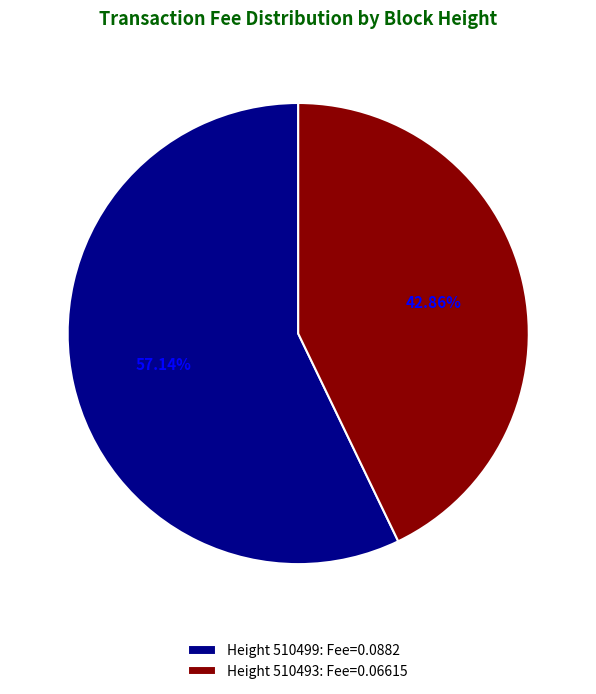

What is the smallest slice in the pie chart?

Height 510493: Fee=0.06615